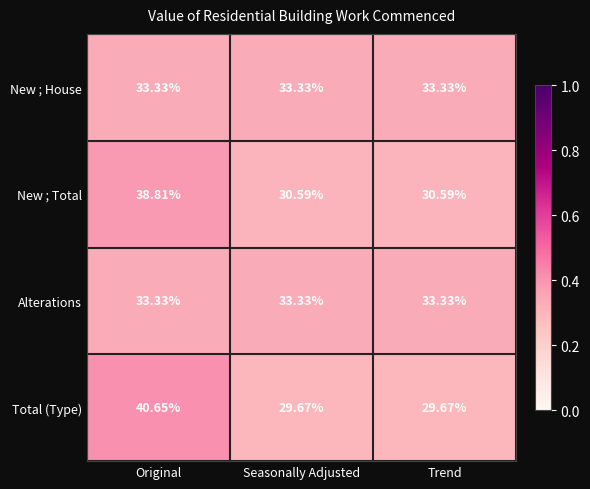

At which category is the sum across all series the highest?

Original